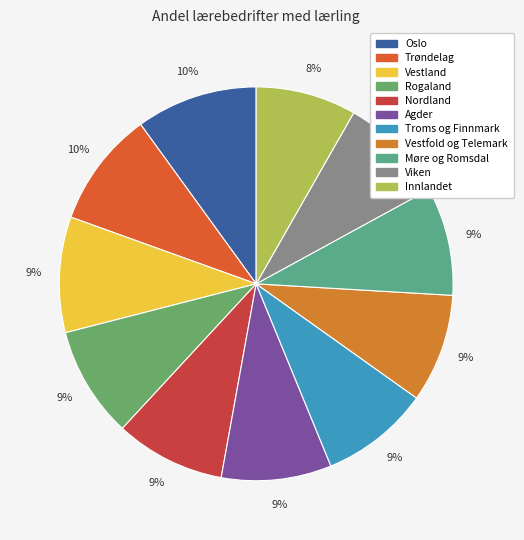

Is there a majority slice in this chart?

No